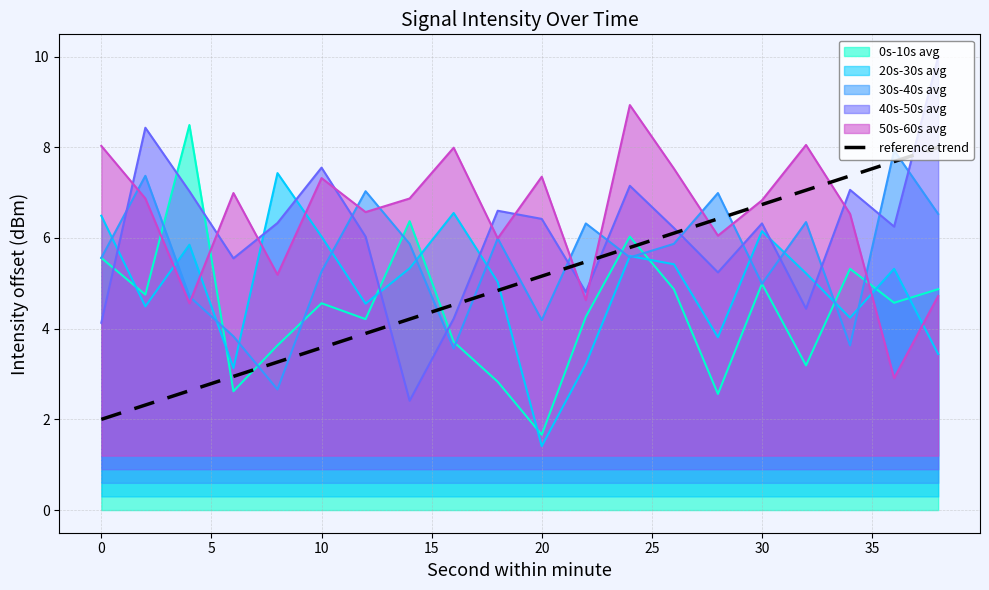

Which series has the largest range (max minus min)?

40s-50s avg